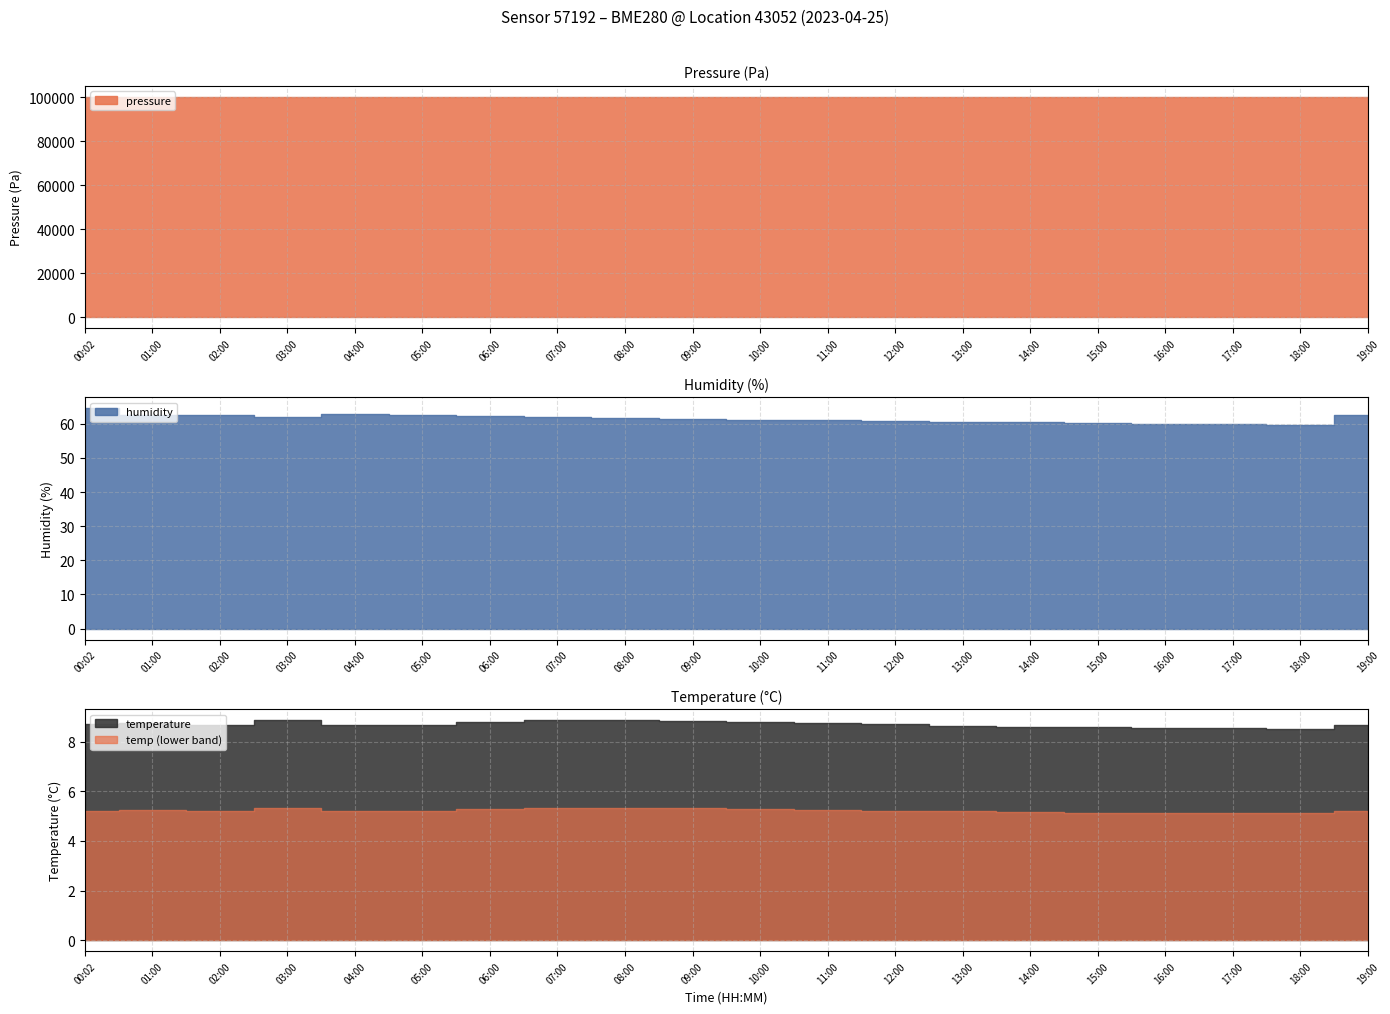

In temperature, how many points are higher than both neighbors (excluding endpoints)?

1